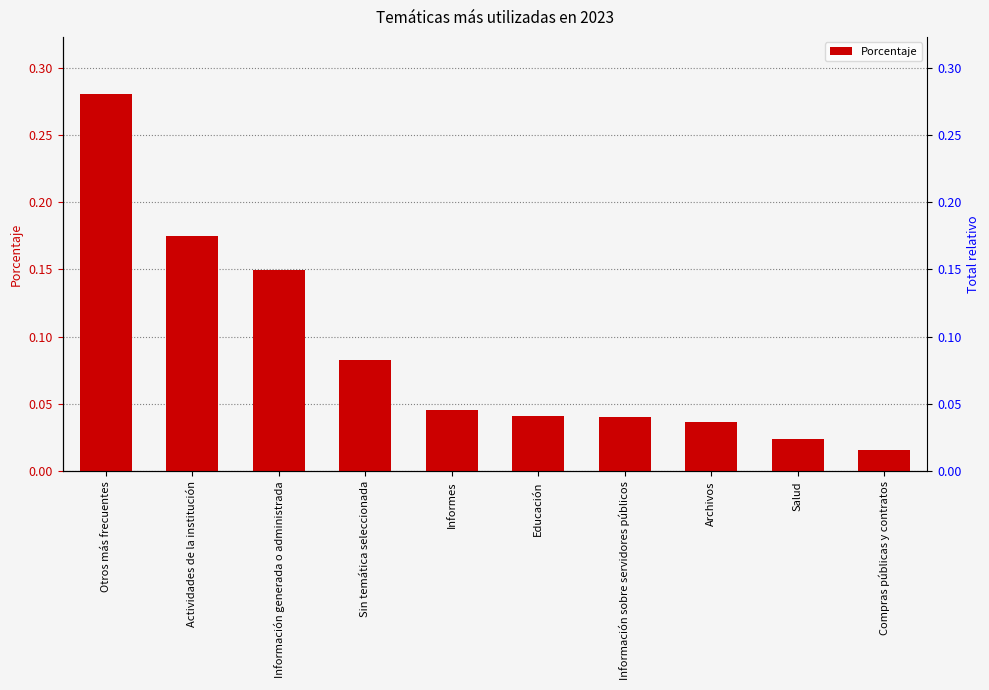

Which label corresponds to the largest value in the chart?

Otros más frecuentes